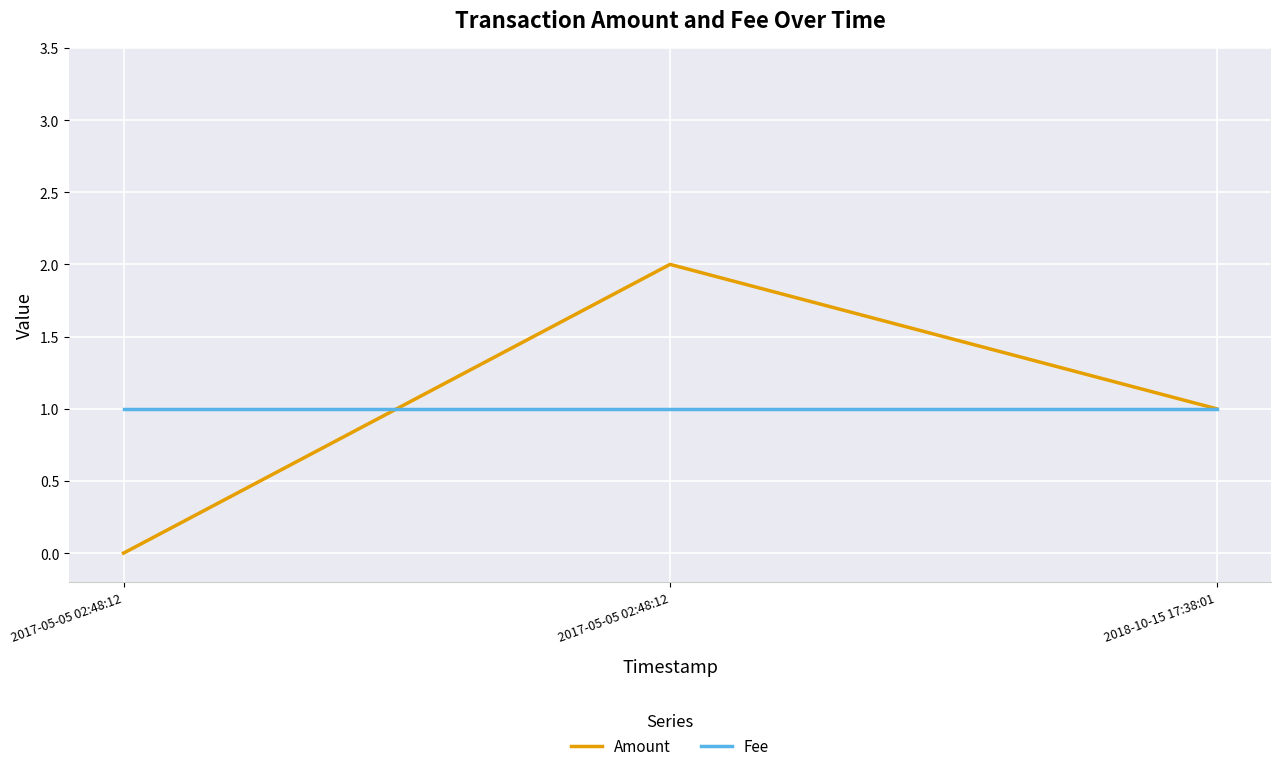

What are all the series names shown in the legend?

Amount, Fee